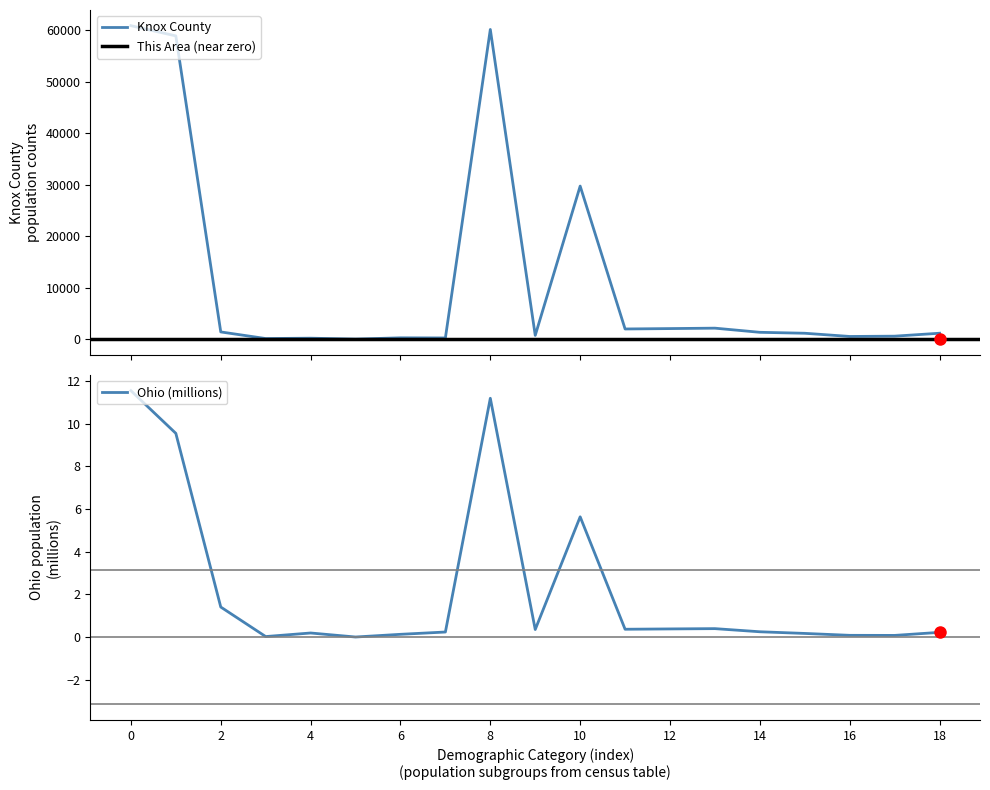

What is the highest value of the Knox County series?

60921